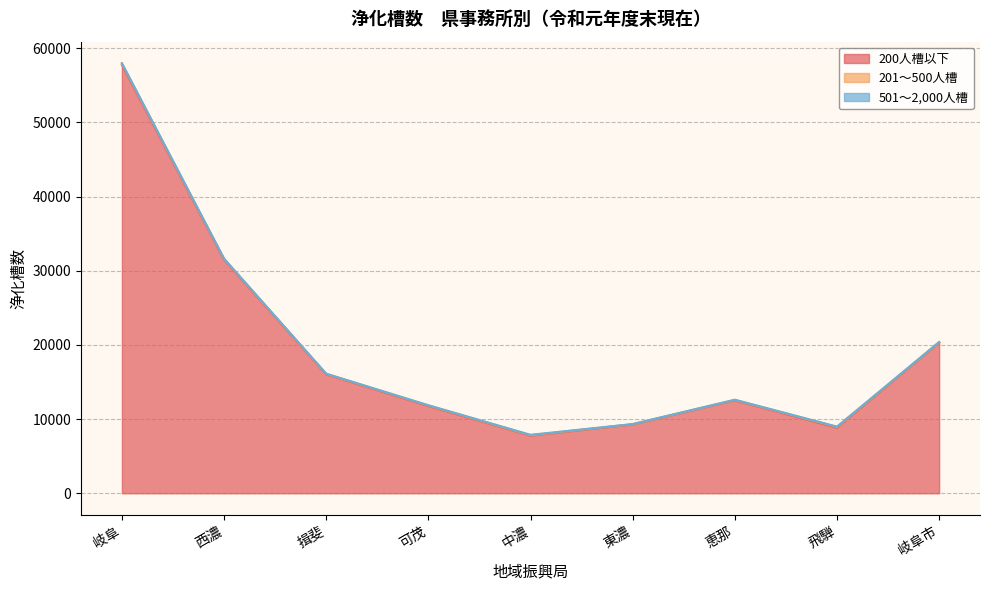

At which label is 501～2,000人槽 closest to 30?

西濃